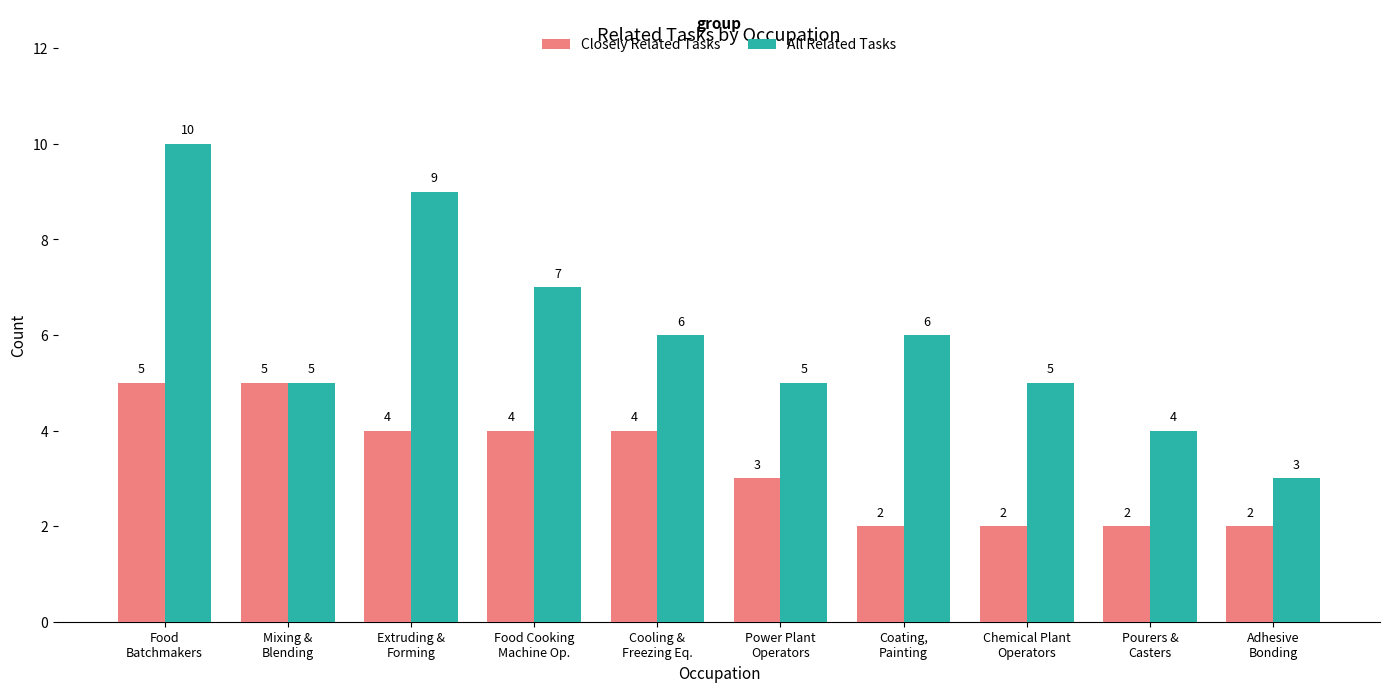

Where does the Closely Related Tasks series first go above 4?

Food
Batchmakers